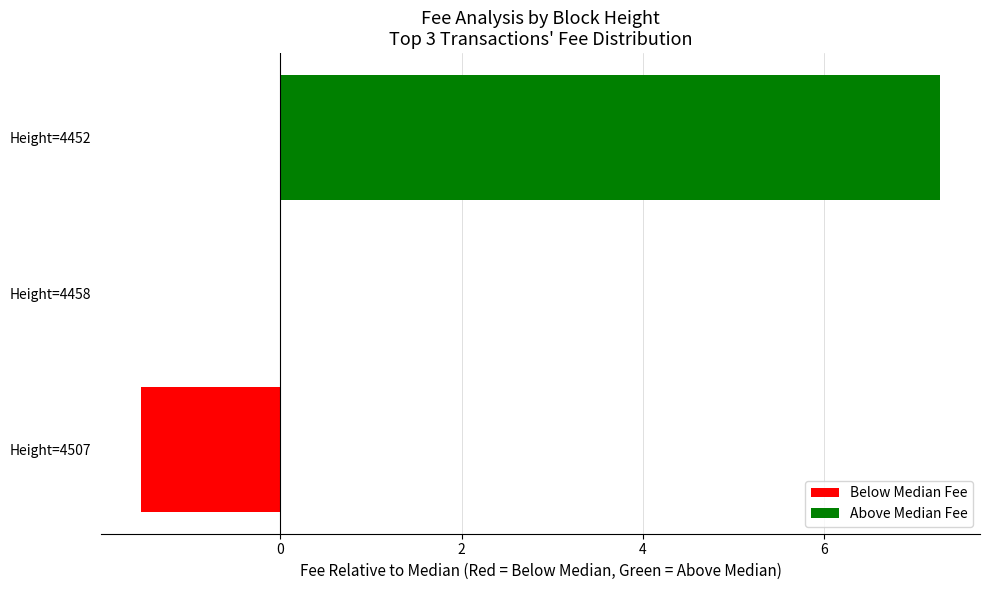

How many data points does each series have?

3